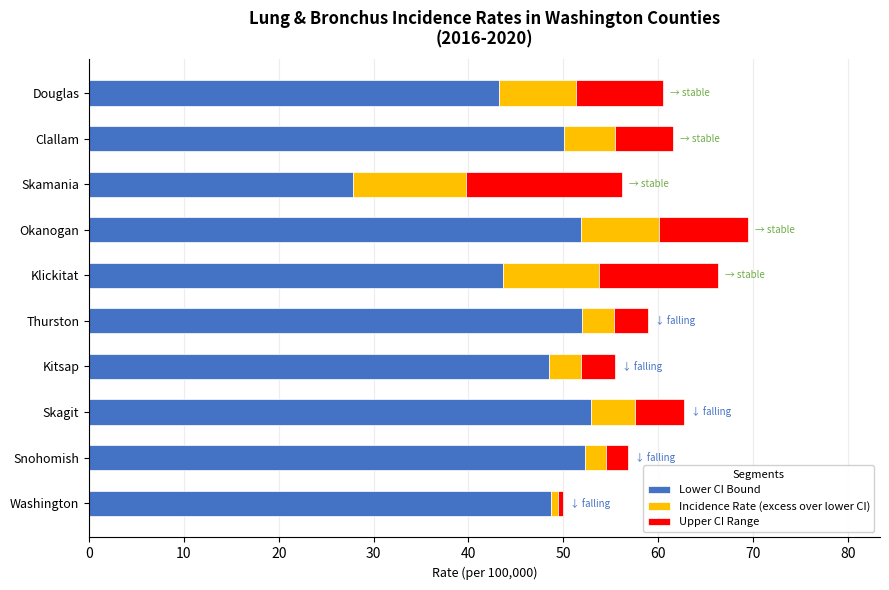

What is the total value across all series at Skagit?

62.7